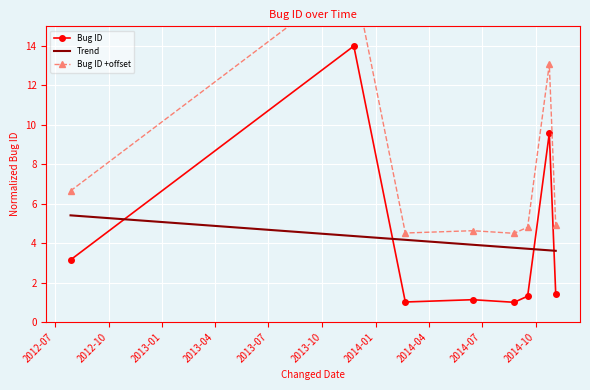

What is the lowest value of the Bug ID series?

1.0